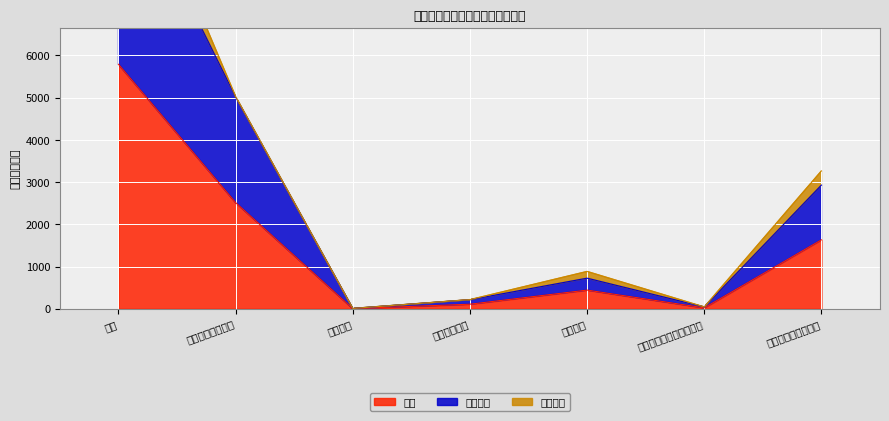

At which label does 基本支出 reach its minimum?

国防支出